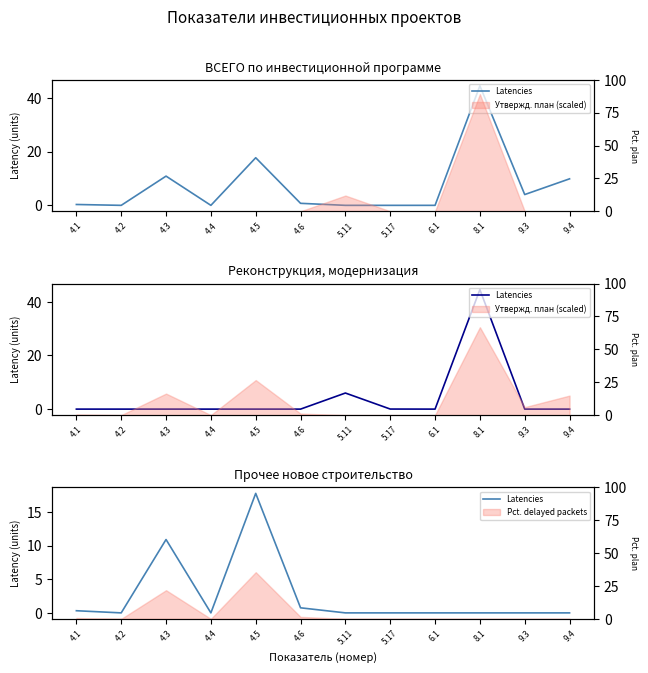

The value at 8.1 is 0.0. True or false?

True